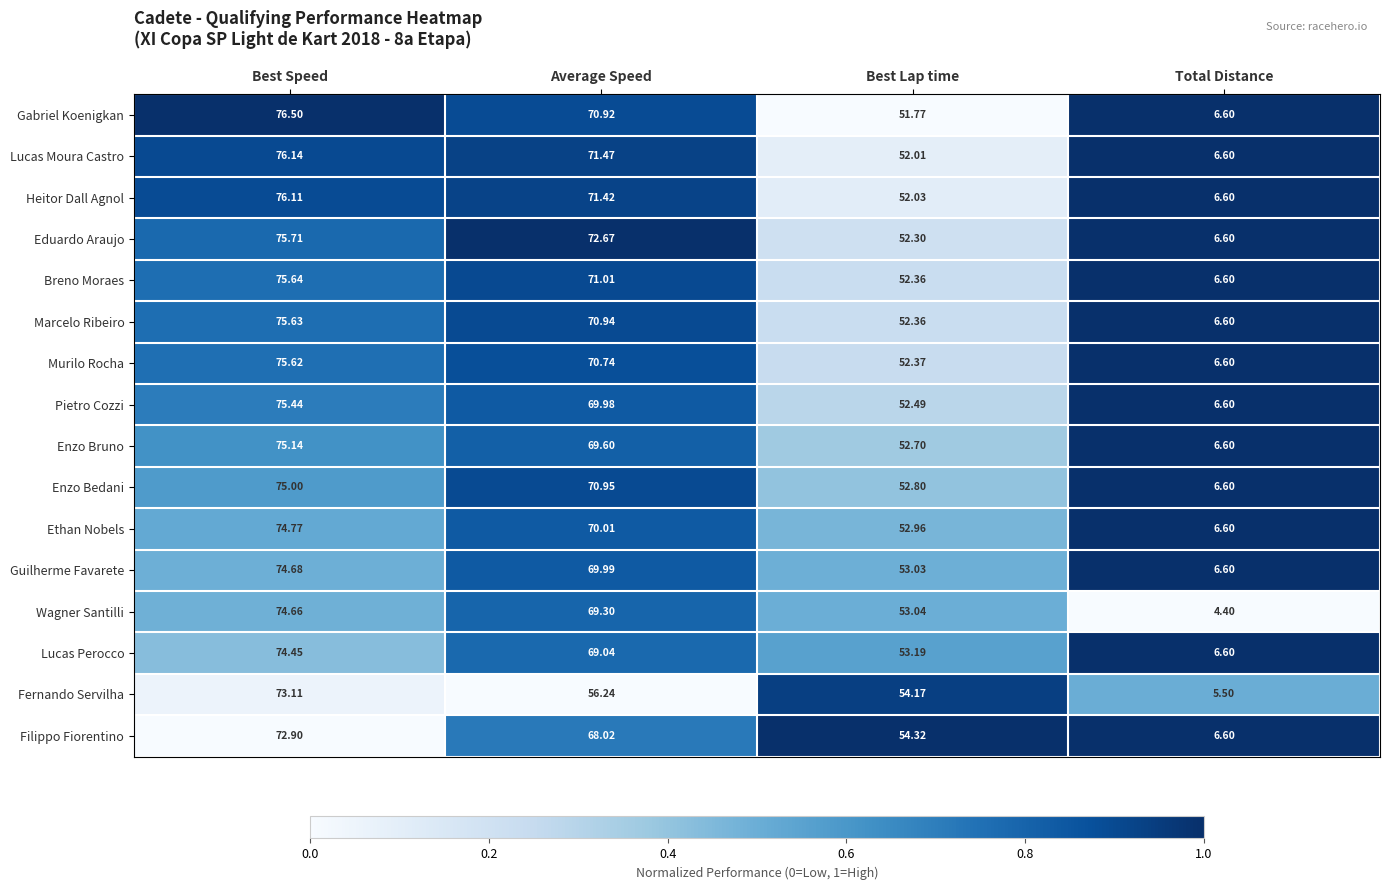

At which category is the sum across all series the highest?

Best Speed